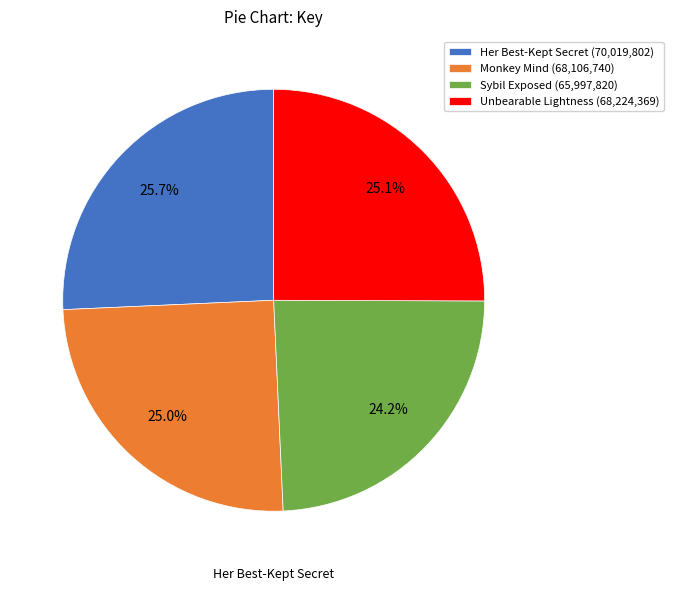

To the nearest percent, what portion does Monkey Mind represent?

25%